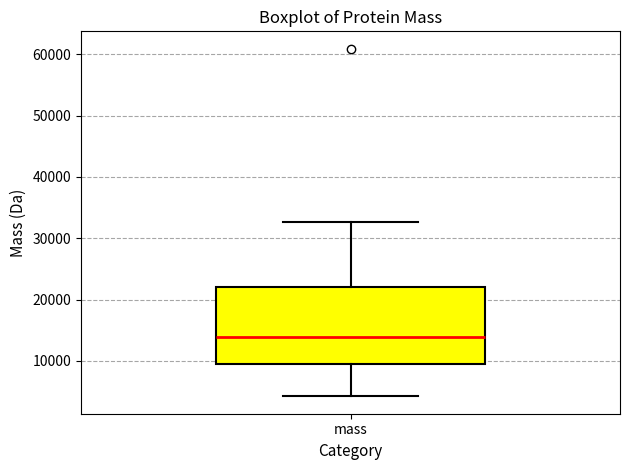

Where does the lower whisker of the box for mass end on the y-axis? The values are not printed on the chart, so give them approximately, as read against the axis.

4000